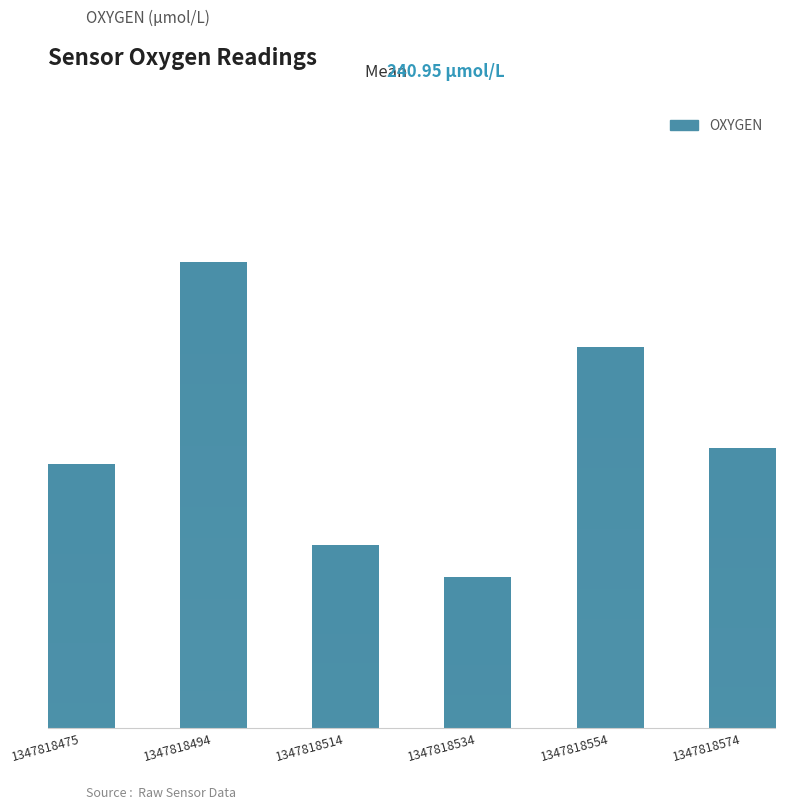

True or false: the data shows 246.6 at 1347818494.

True